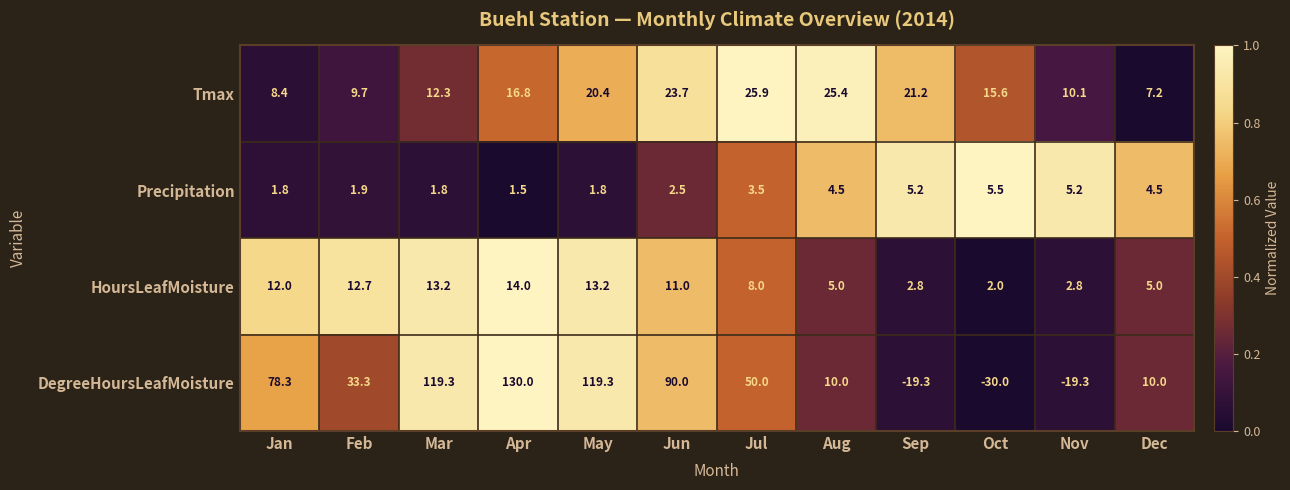

List the series in order of their peak value, lowest first.

Precipitation, HoursLeafMoisture, Tmax, DegreeHoursLeafMoisture